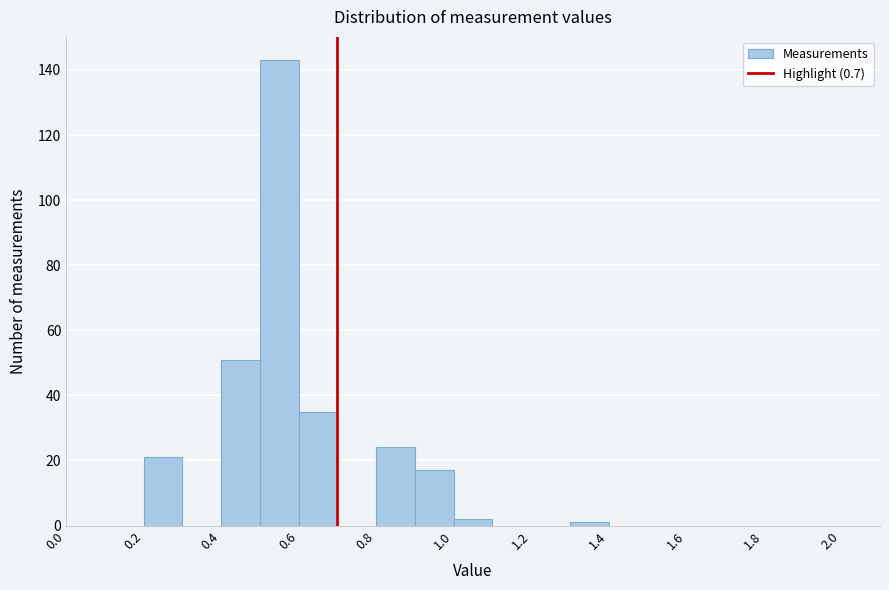

Which range on the x-axis has the tallest bar?

0.5 to 0.6